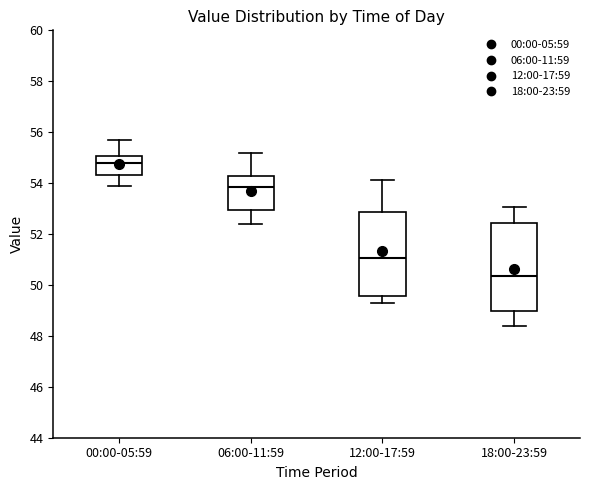

Reading left to right, read every box against the y-axis: the position of its median line, the range the box covers, and the ends of its whiskers. The values are not printed on the chart, so give them approximately, as read against the axis.

00:00-05:59: median 54.8, box 54.4 to 55.0, whiskers 53.8 to 55.8
06:00-11:59: median 53.8, box 53.0 to 54.2, whiskers 52.4 to 55.2
12:00-17:59: median 51.0, box 49.6 to 52.8, whiskers 49.4 to 54.2
18:00-23:59: median 50.4, box 49.0 to 52.4, whiskers 48.4 to 53.0